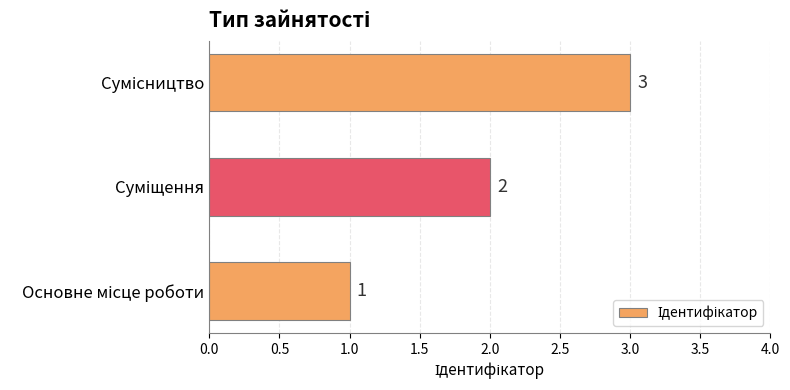

What is the sum of all values?

6